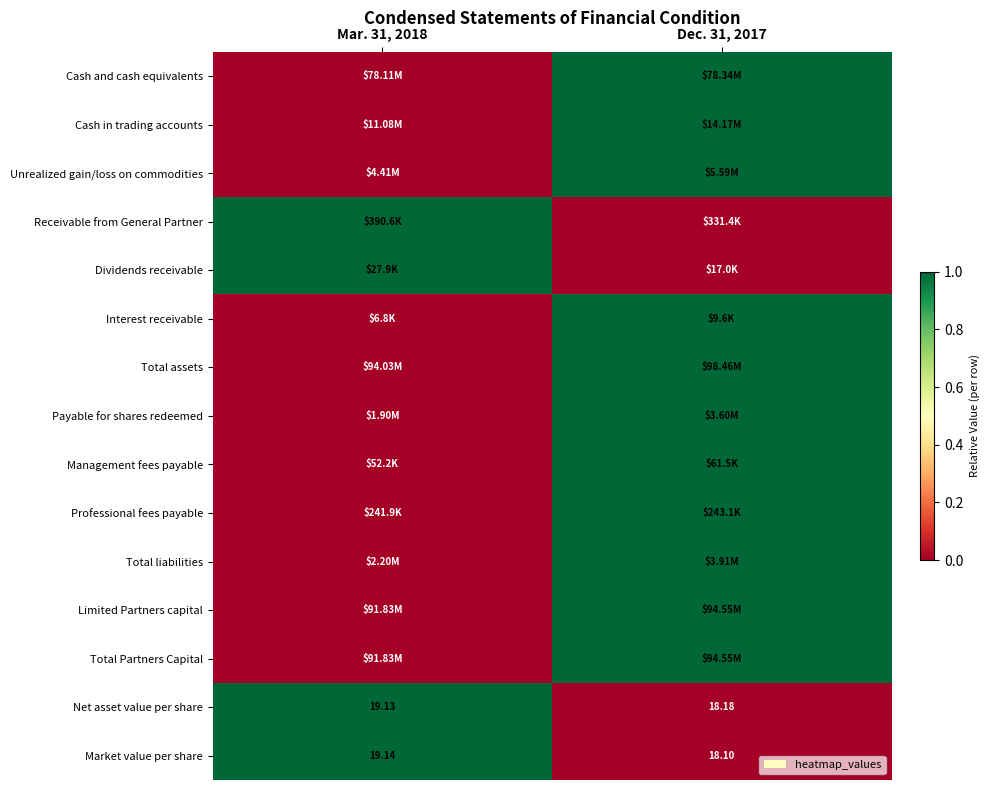

What is the difference between the Total liabilities values at Dec. 31, 2017 and Mar. 31, 2018?

1